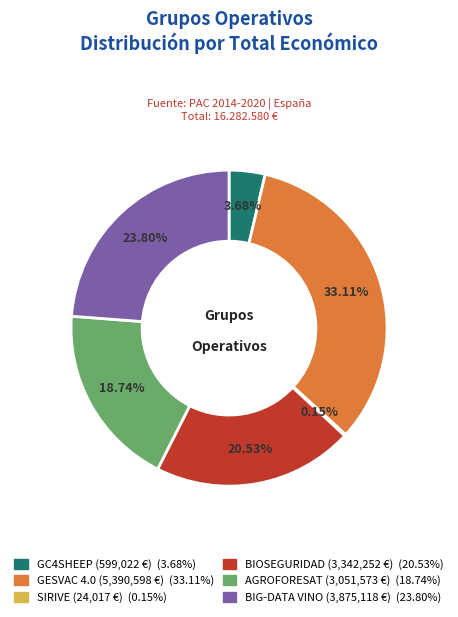

Is the sum of GESVAC 4.0 and BIOSEGURIDAD greater than half?

Yes